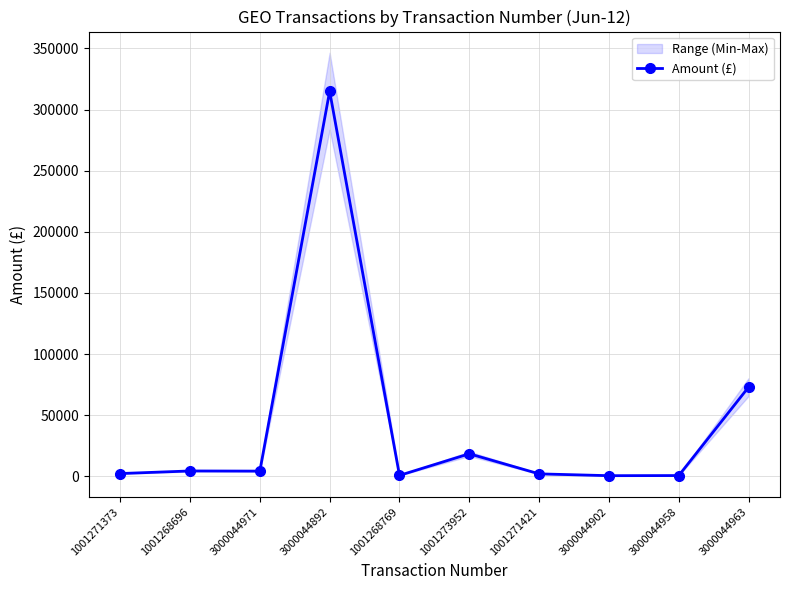

What is the difference between the values at 3000044958 and 1001273952?

17813.4